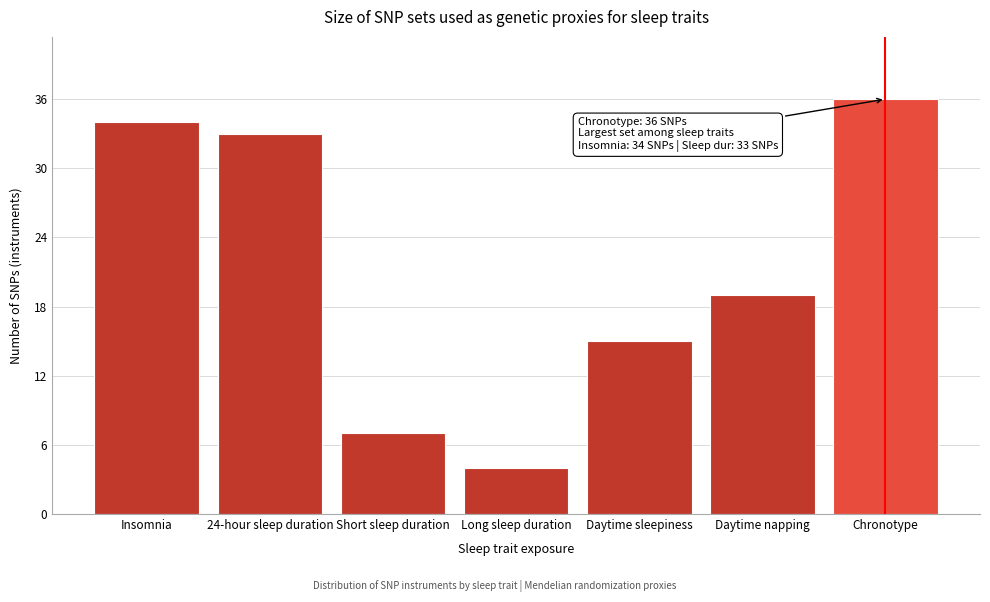

Reading left to right, list all the values displayed in this chart.

Insomnia=34	24-hour sleep duration=33	Short sleep duration=7	Long sleep duration=4	Daytime sleepiness=15	Daytime napping=19	Chronotype=36